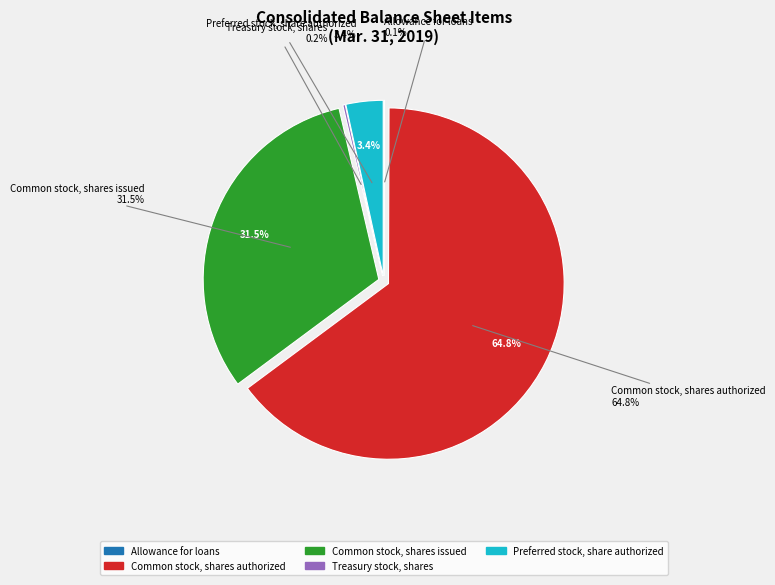

Rank the categories by value from highest to lowest.

Common stock, shares authorized, Common stock, shares issued, Preferred stock, share authorized, Treasury stock, shares, Allowance for loans